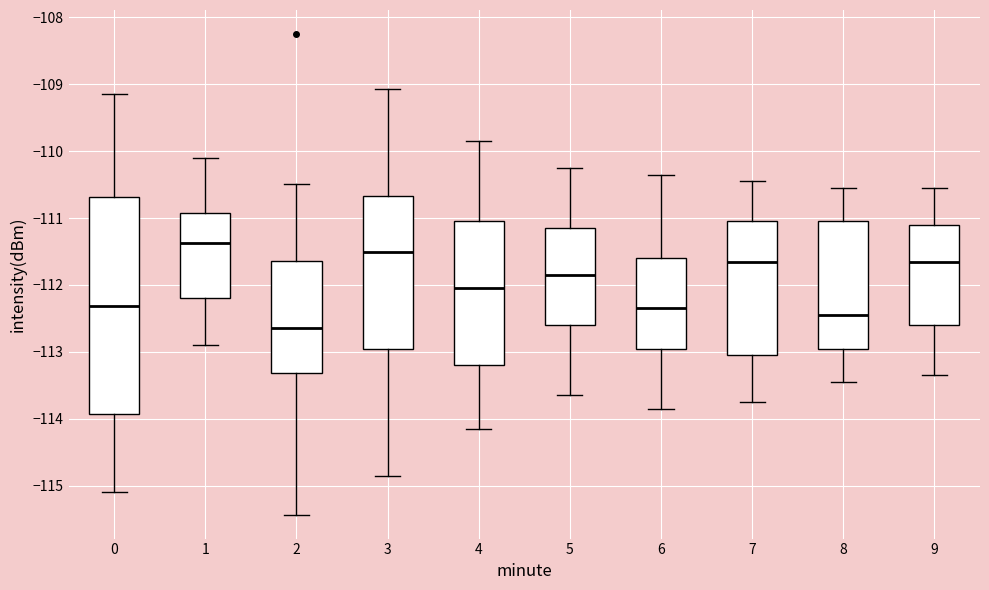

Reading left to right, transcribe this box plot: for each box, give where its median line is, the range the box spans, and where its two whiskers end, as read against the y-axis. The values are not printed on the chart, so give them approximately, as read against the axis.

0: median -112.3, box -113.9 to -110.7, whiskers -115.1 to -109.1
1: median -111.4, box -112.2 to -110.9, whiskers -112.9 to -110.1
2: median -112.6, box -113.3 to -111.6, whiskers -115.4 to -110.5
3: median -111.5, box -112.9 to -110.7, whiskers -114.9 to -109.1
4: median -112.0, box -113.2 to -111.0, whiskers -114.1 to -109.8
5: median -111.8, box -112.6 to -111.1, whiskers -113.6 to -110.2
6: median -112.3, box -112.9 to -111.6, whiskers -113.8 to -110.3
7: median -111.6, box -113.0 to -111.0, whiskers -113.7 to -110.4
8: median -112.4, box -112.9 to -111.0, whiskers -113.4 to -110.5
9: median -111.6, box -112.6 to -111.1, whiskers -113.3 to -110.5